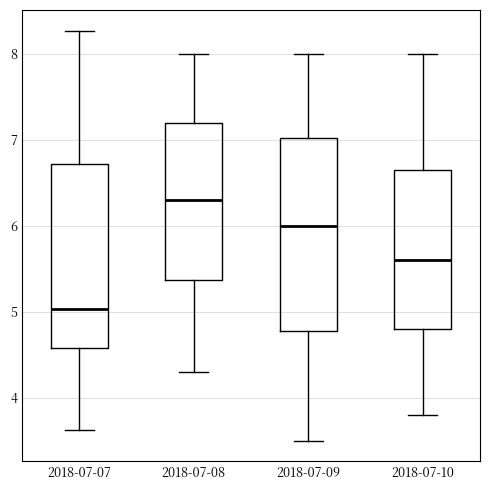

Reading left to right, read every box against the y-axis: the position of its median line, the range the box covers, and the ends of its whiskers. The values are not printed on the chart, so give them approximately, as read against the axis.

2018-07-07: median 5.0, box 4.6 to 6.7, whiskers 3.6 to 8.3
2018-07-08: median 6.3, box 5.4 to 7.2, whiskers 4.3 to 8.0
2018-07-09: median 6.0, box 4.8 to 7.0, whiskers 3.5 to 8.0
2018-07-10: median 5.6, box 4.8 to 6.7, whiskers 3.8 to 8.0